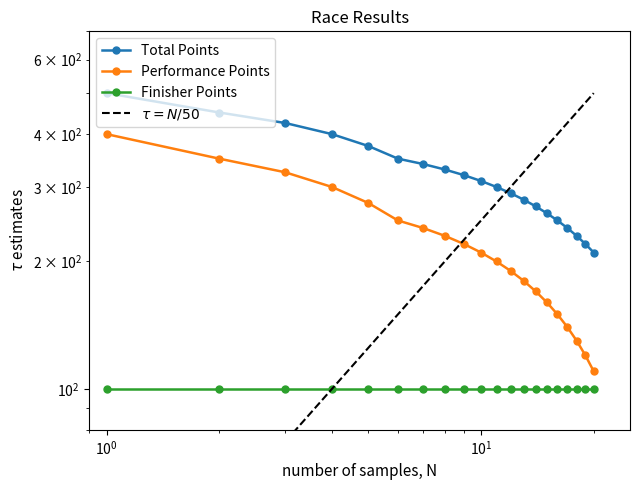

Count the number of categories in the chart.

20